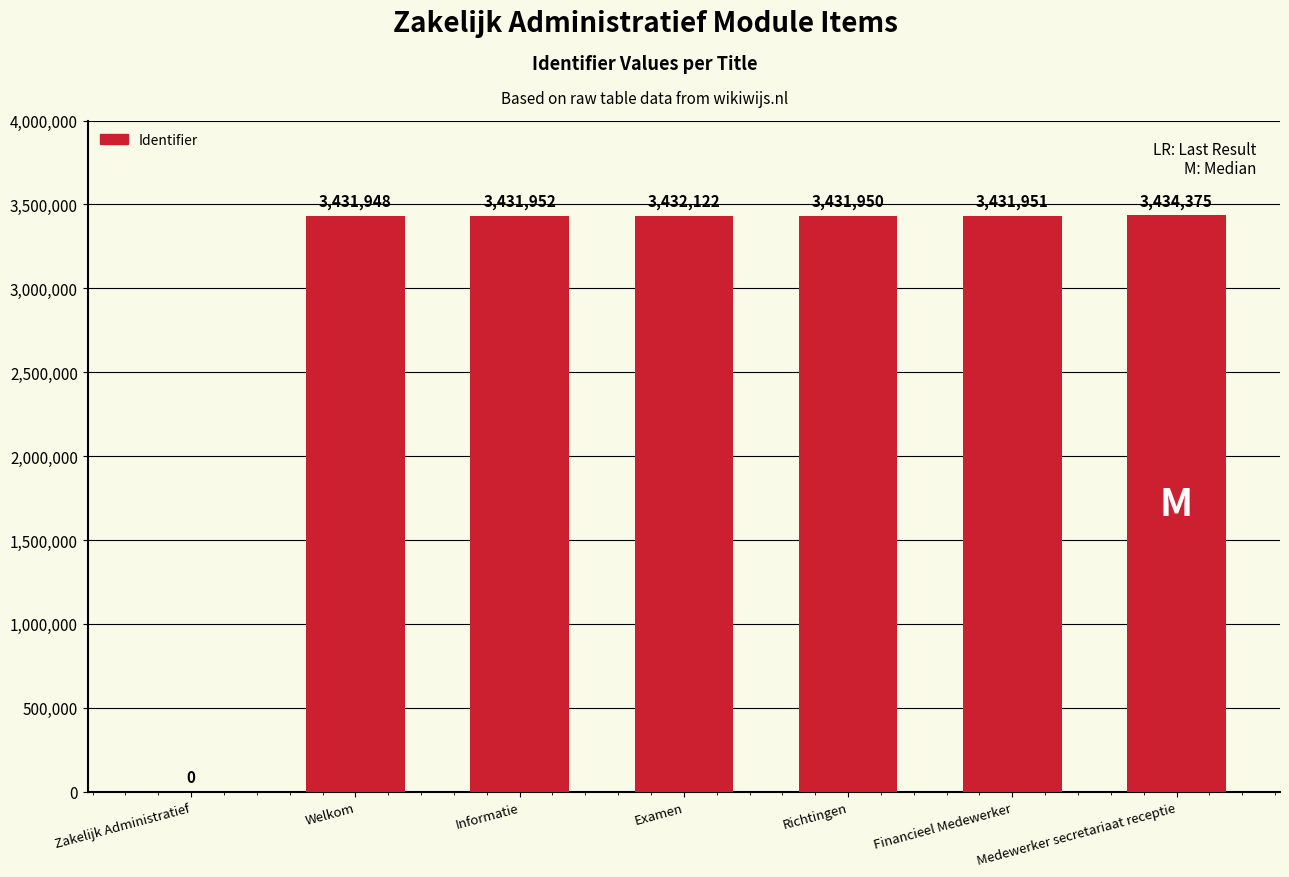

Which has a higher value, Informatie or Examen?

Examen